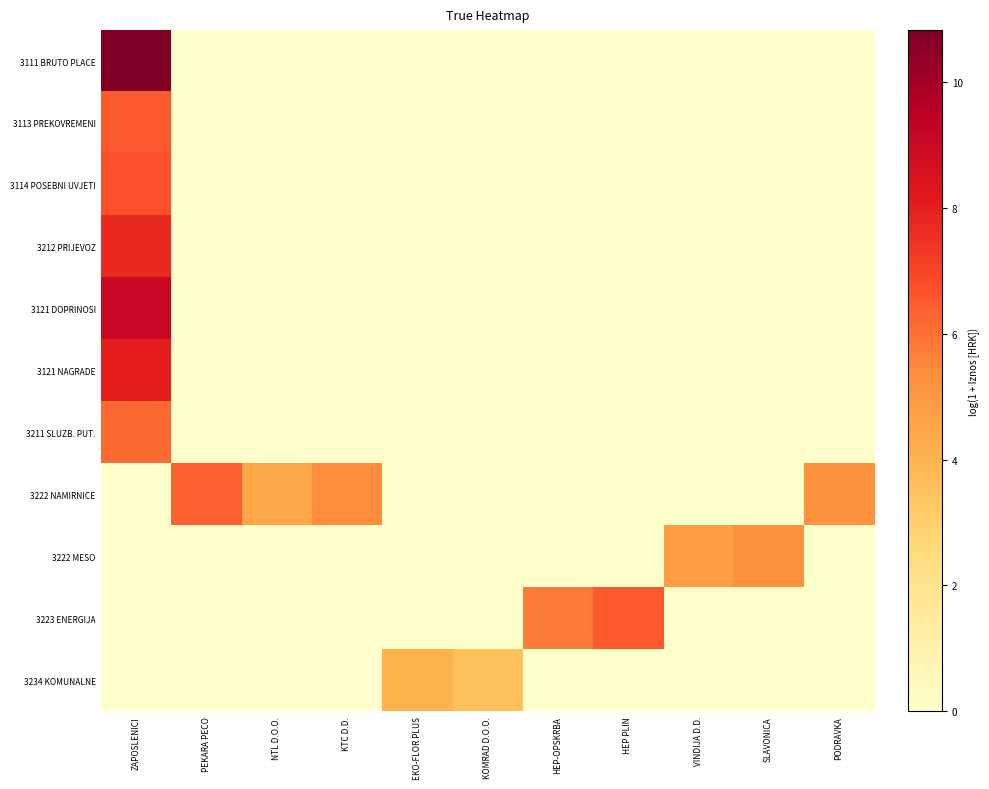

At how many categories does at least one series exceed 7?

1